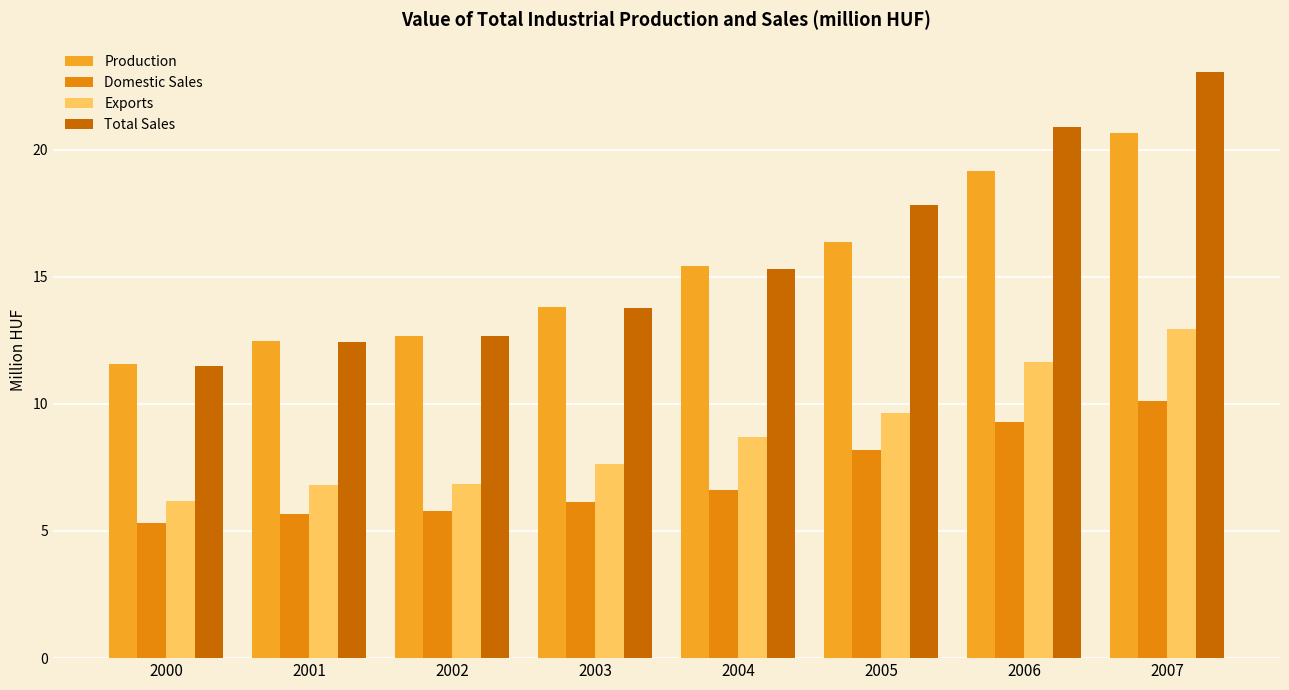

Does the chart contain any negative values?

No